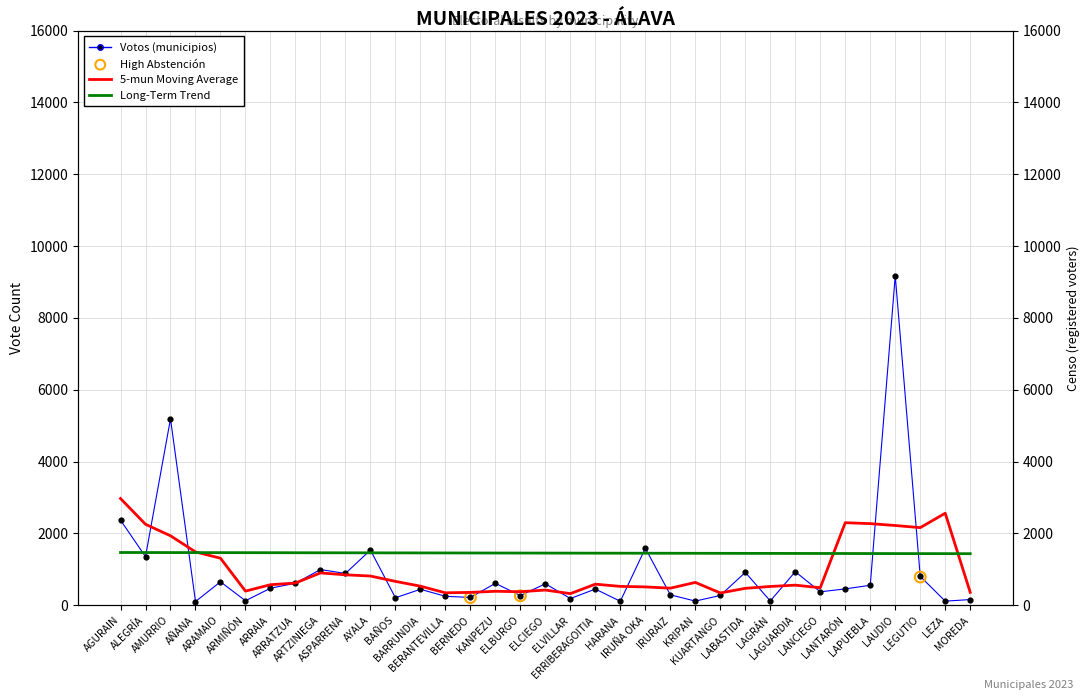

Which series has the largest Y range (max minus min)?

Votos (municipios)